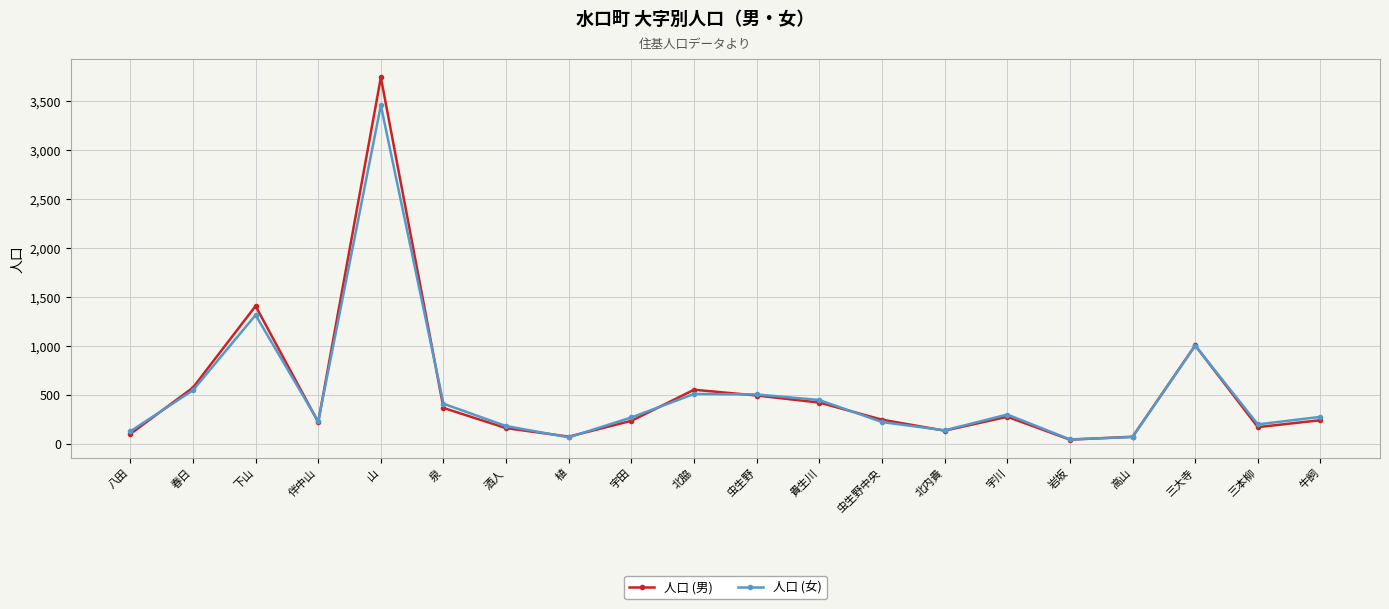

Is it true that 人口 (女) equals 507 at 北脇?

True